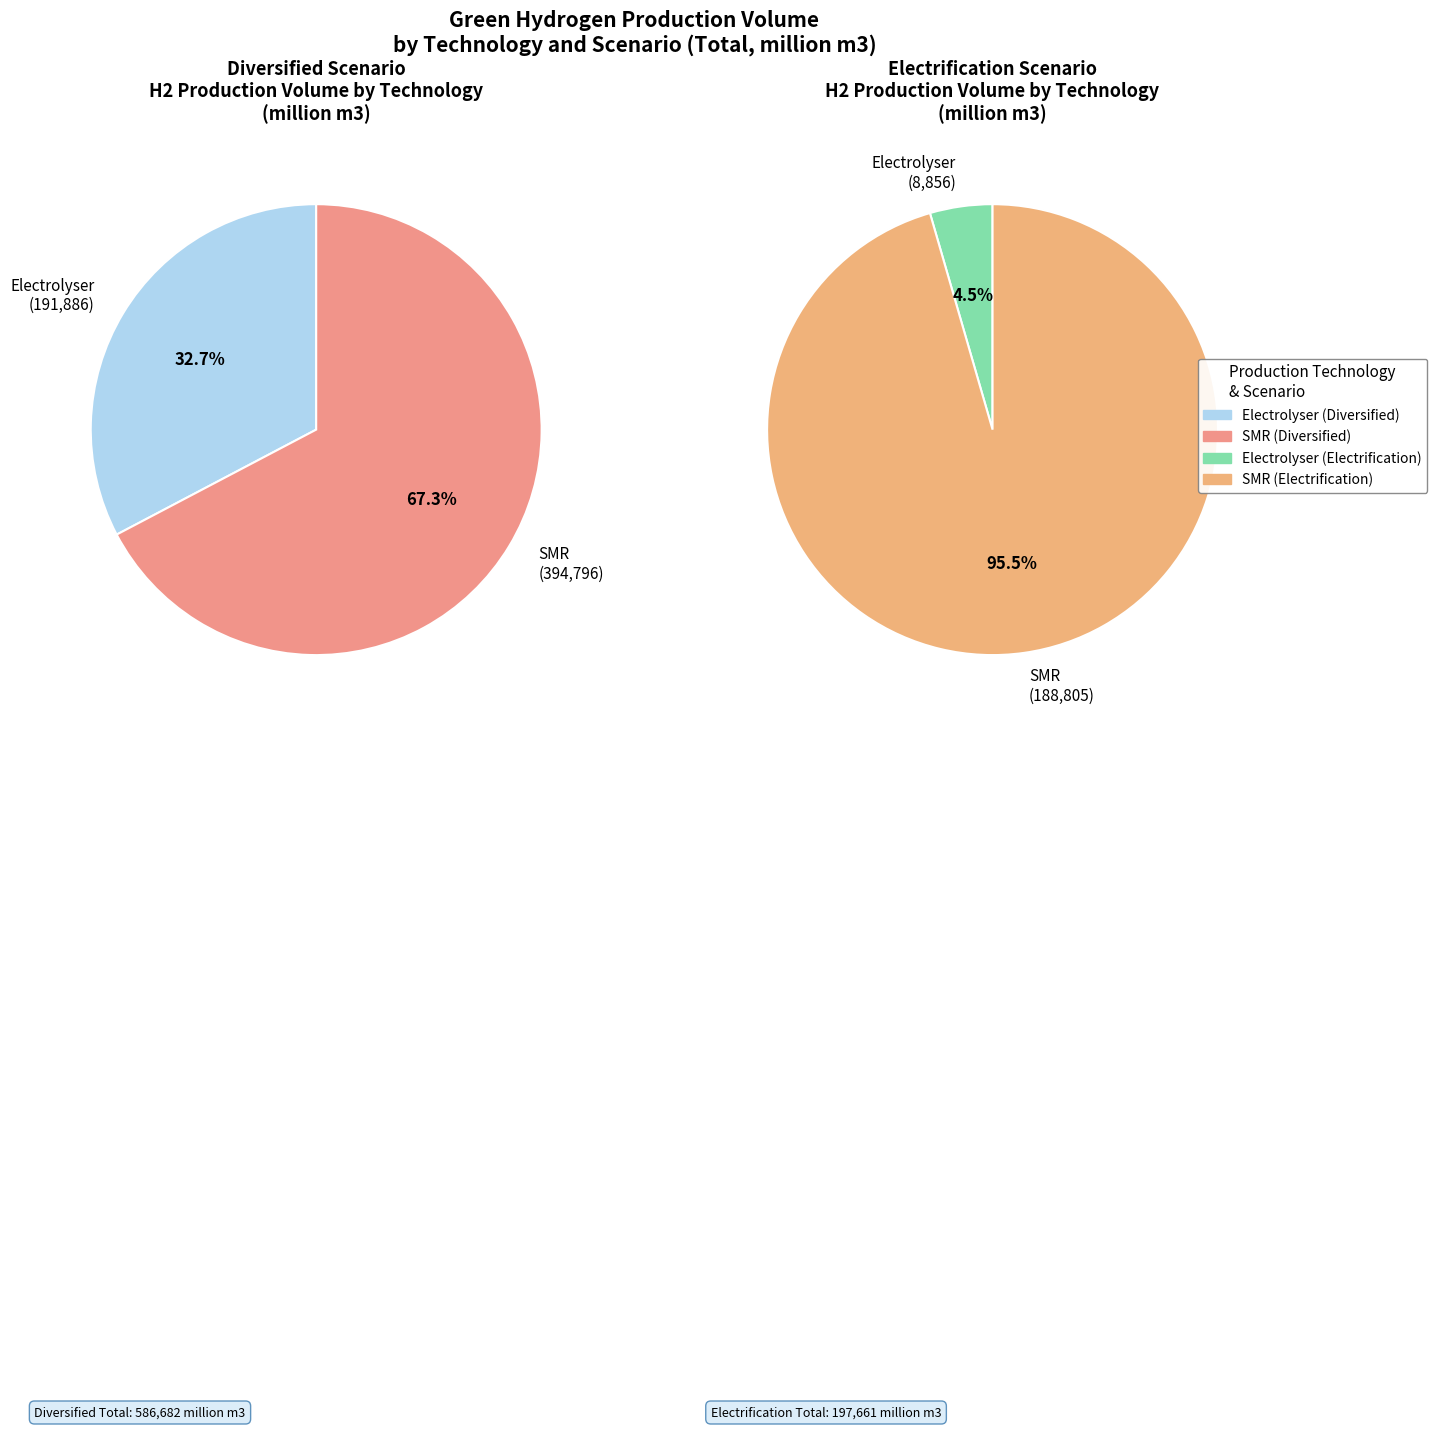

How many segments does this pie chart have?

4